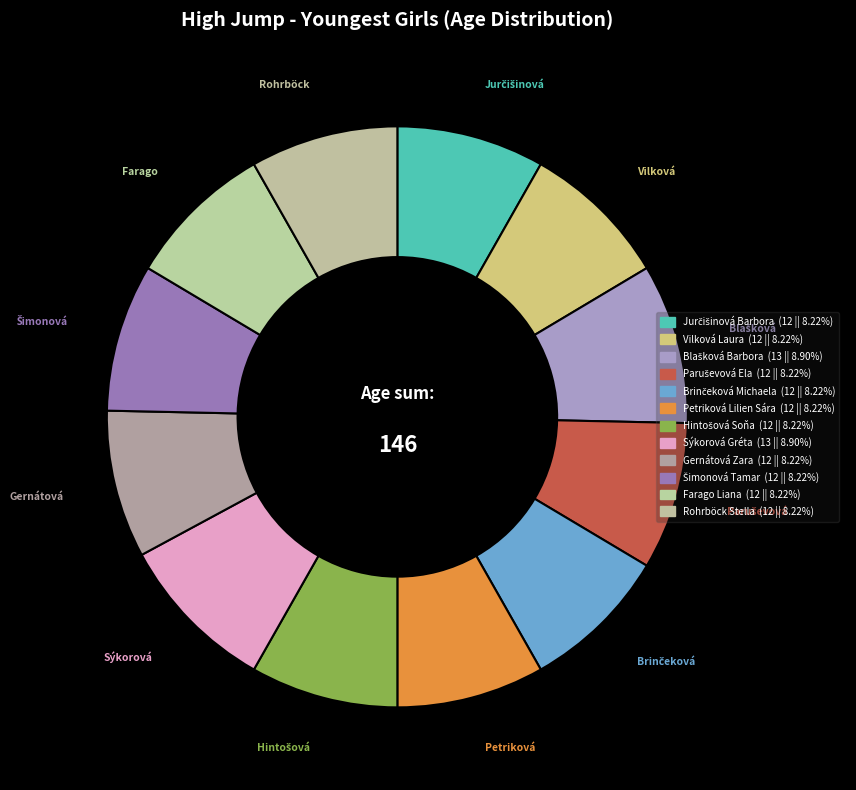

How many slices are in this pie chart?

12